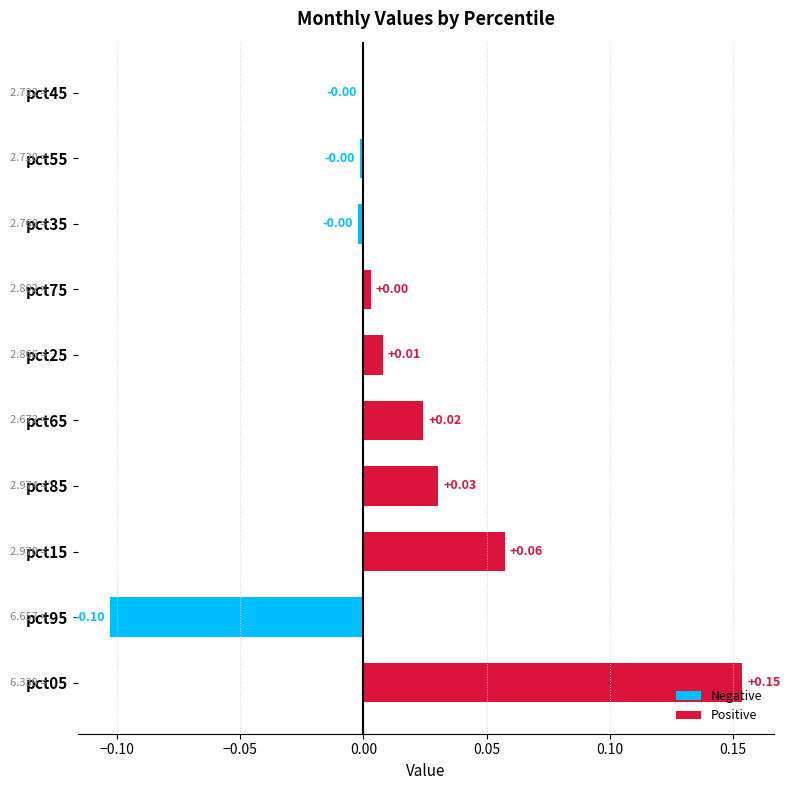

Which has a higher value, pct05 or pct75?

pct05